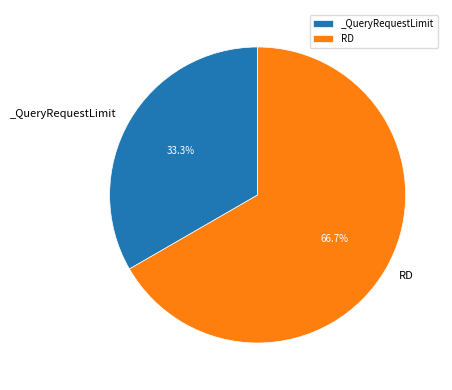

What is the ratio of the value at _QueryRequestLimit to the value at RD?

0.5